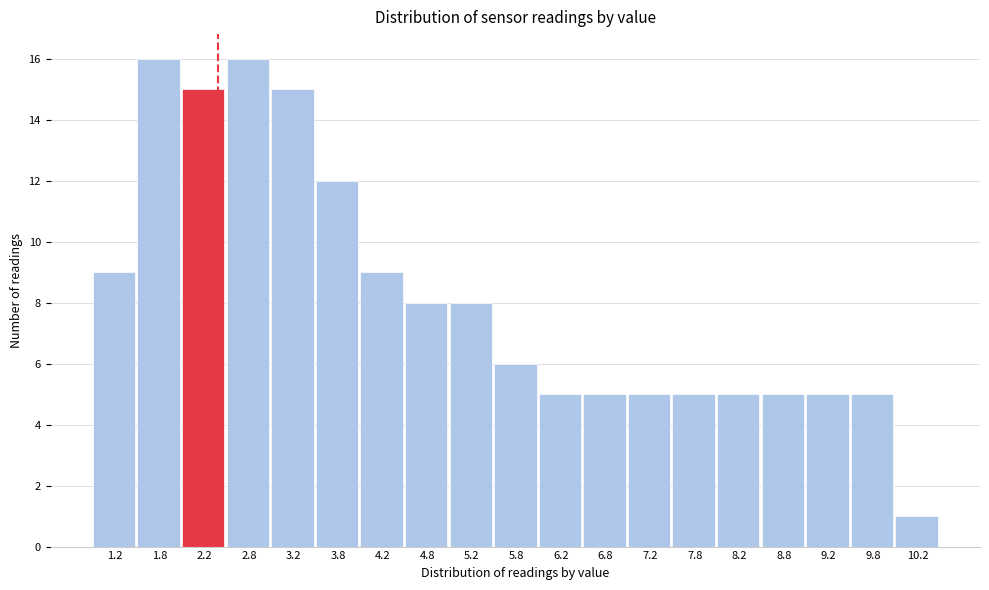

How tall is the bar that spans 5.0 to 5.5 on the x-axis? The values are not printed on the chart, so give them approximately, as read against the axis.

8